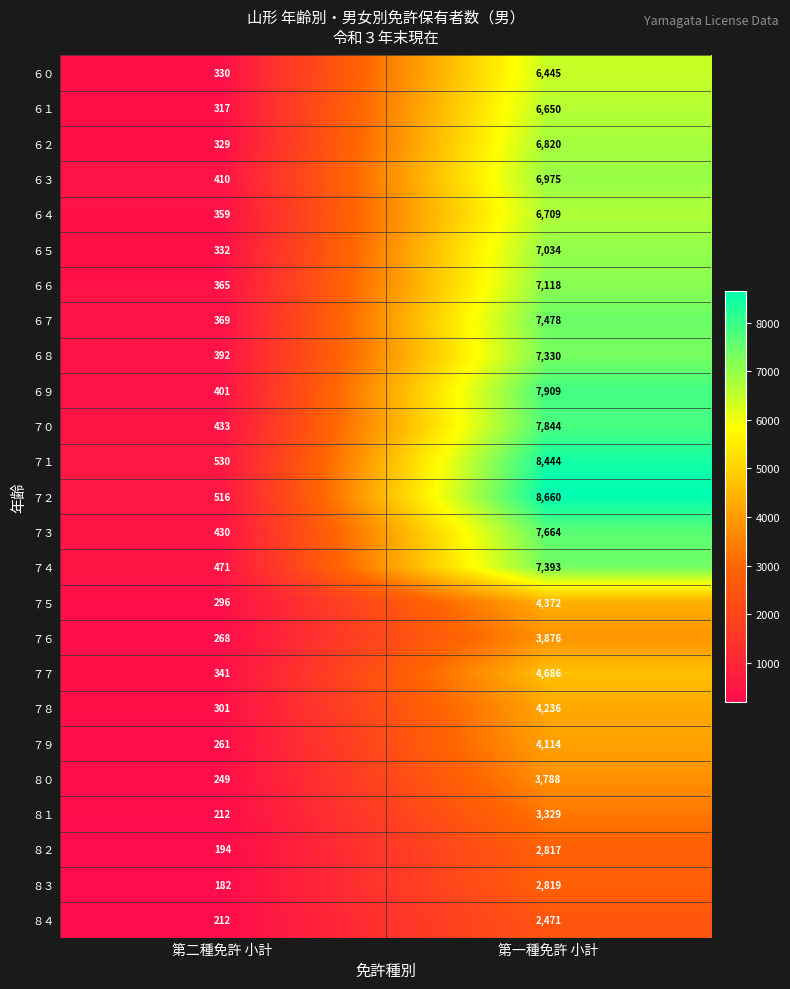

What is the difference between the maximum and minimum values in the ６３ series?

6565